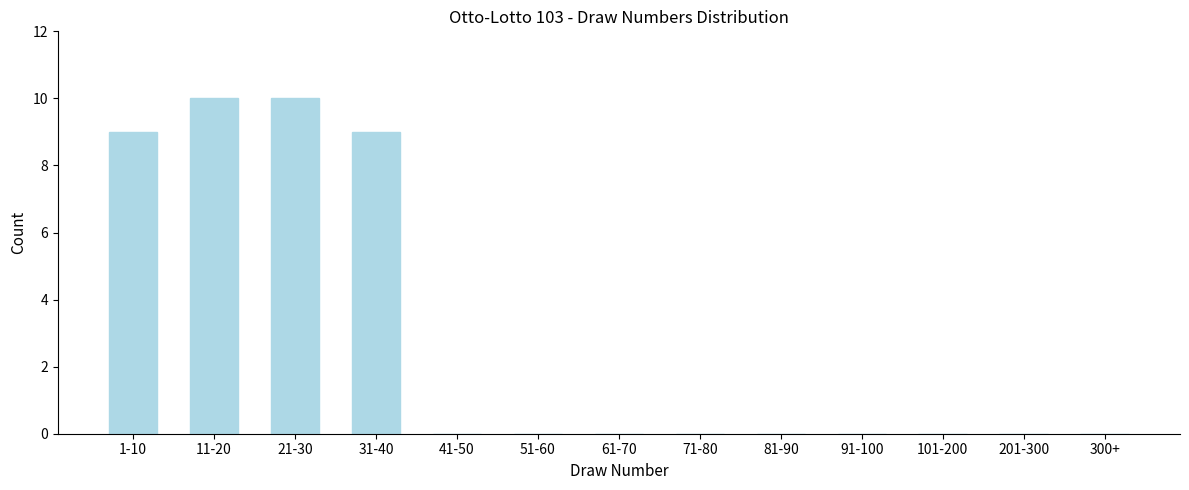

Reading left to right, transcribe all the data shown in this chart.

1-10=9	11-20=10	21-30=10	31-40=9	41-50=0	51-60=0	61-70=0	71-80=0	81-90=0	91-100=0	101-200=0	201-300=0	300+=0